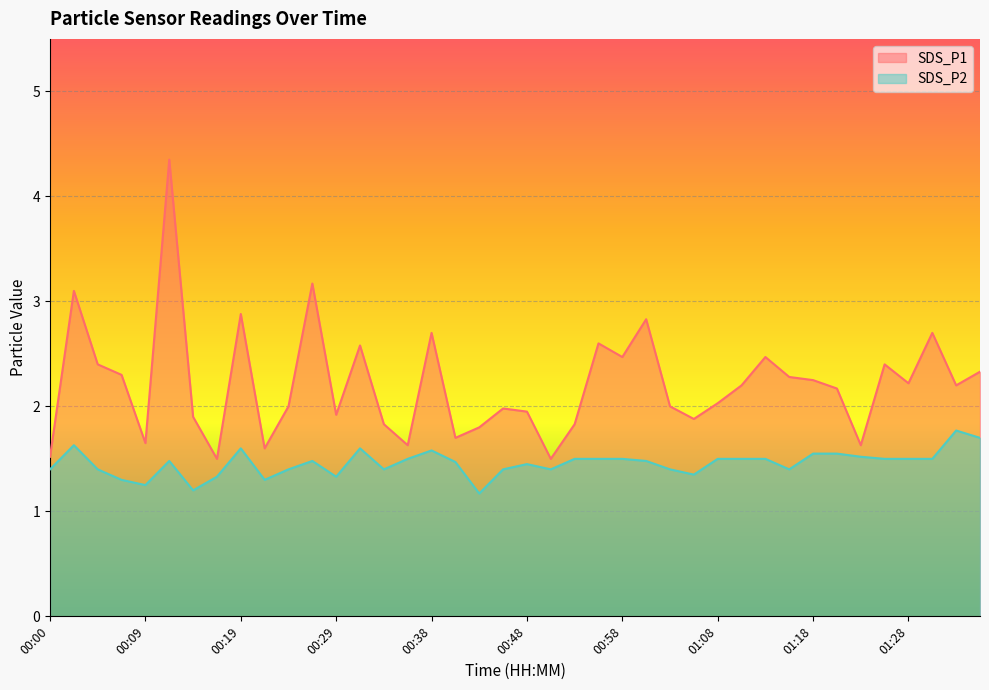

Is it true that SDS_P1 equals 2.9 at 00:19?

True